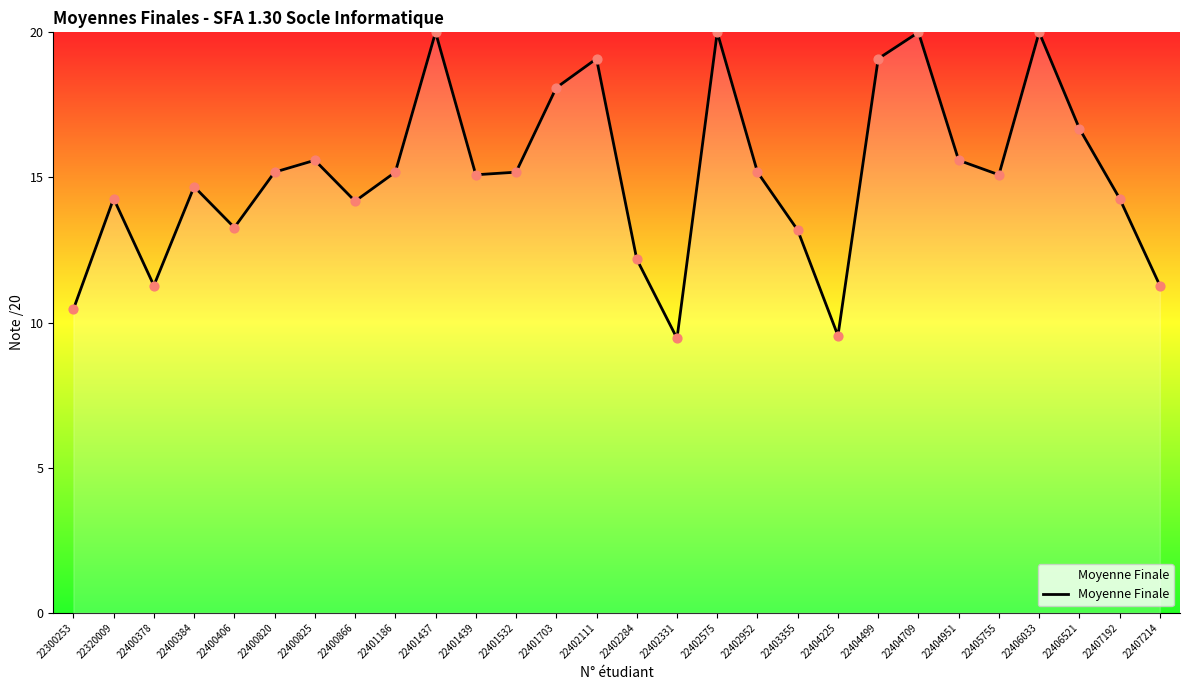

What is the change in value from 22400820 to 22407214?

-3.9